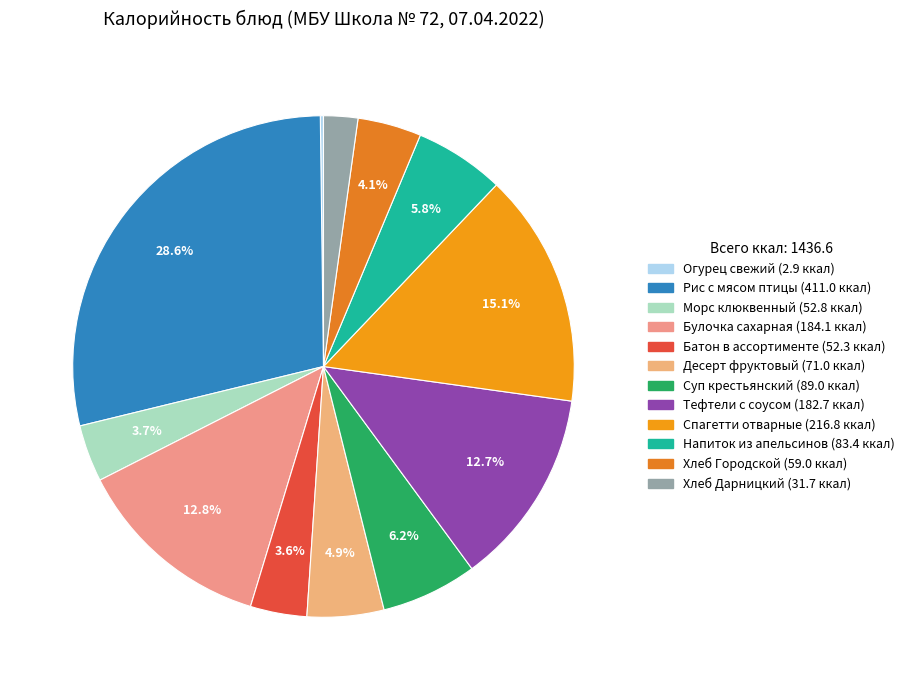

What is the change in value from Батон в ассортименте to Десерт фруктовый?

+18.7